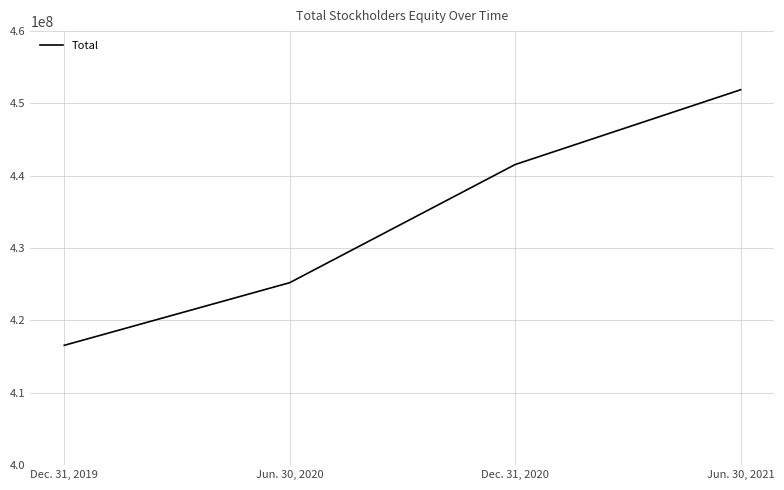

List the labels in order of value, largest first.

Jun. 30, 2021, Dec. 31, 2020, Jun. 30, 2020, Dec. 31, 2019